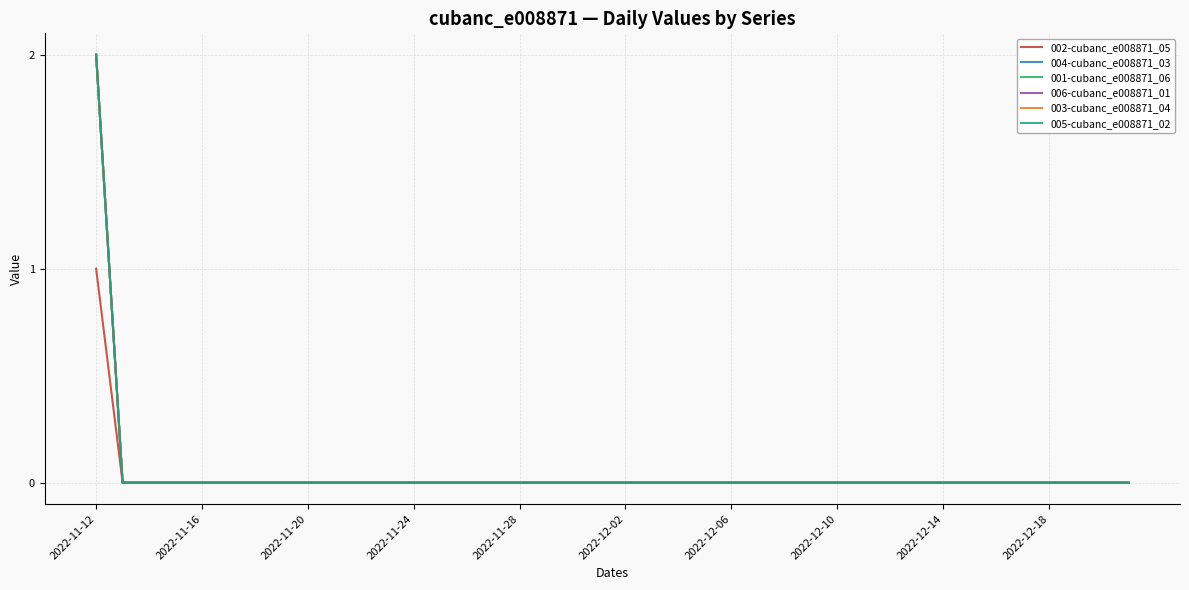

List the series in order of their peak value, lowest first.

002-cubanc_e008871_05, 004-cubanc_e008871_03, 001-cubanc_e008871_06, 006-cubanc_e008871_01, 003-cubanc_e008871_04, 005-cubanc_e008871_02